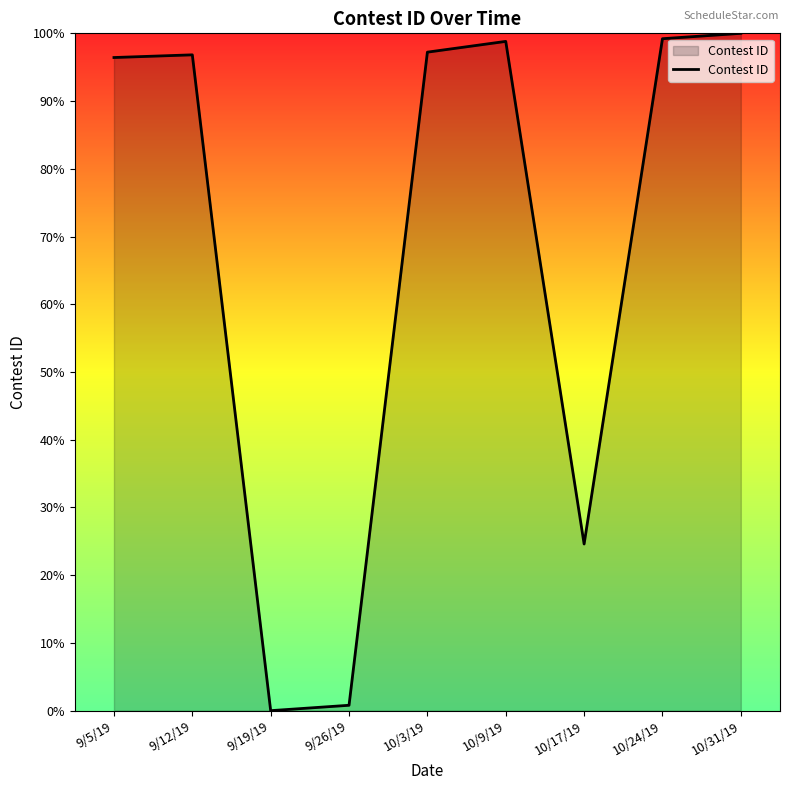

Approximately how many times larger is the value at 10/3/19 compared to 10/9/19?

1.0